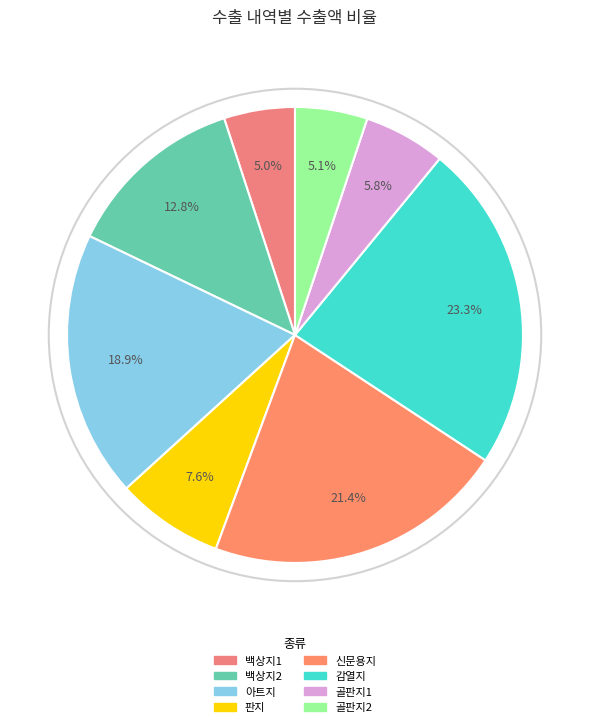

How many slices are in this pie chart?

8